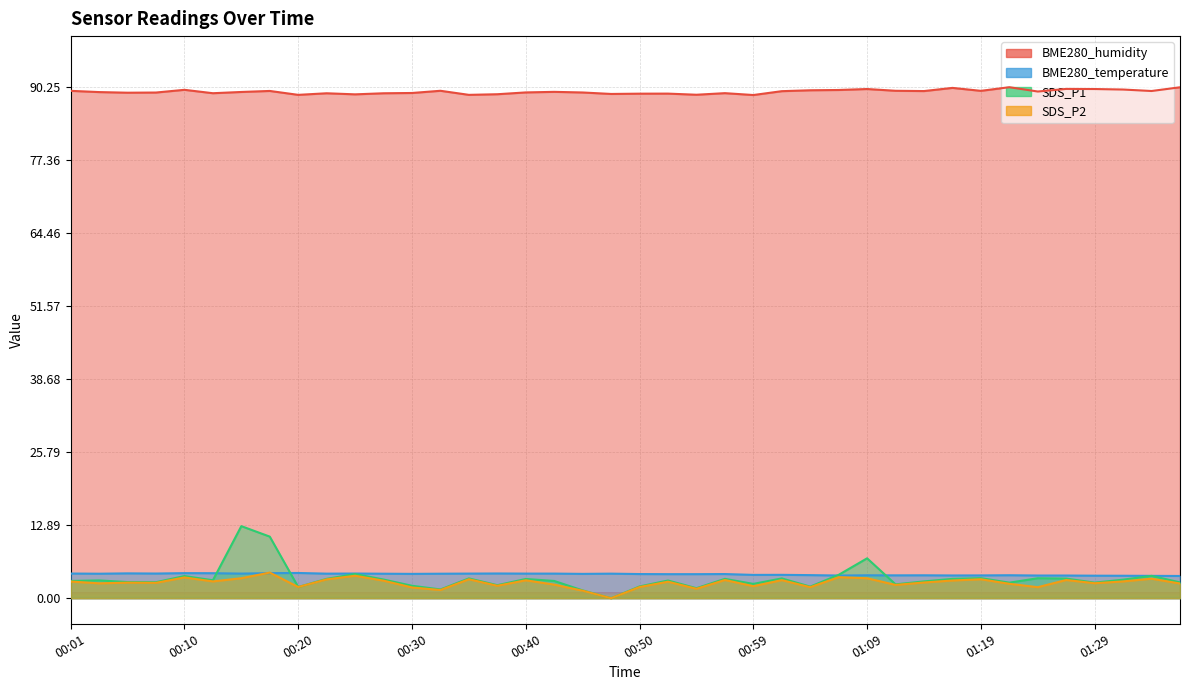

True or false: SDS_P1 has a value of 1.5 at 00:25.

False